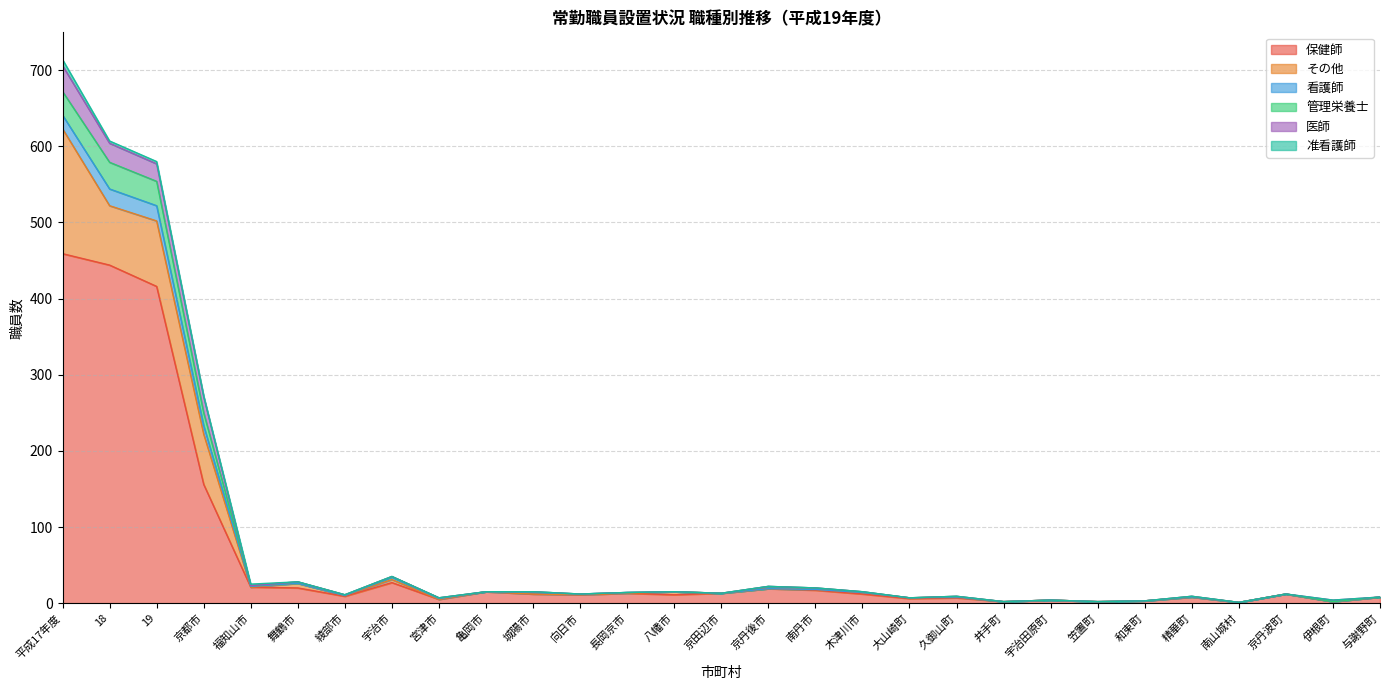

Is the value of その他 at 南丹市 greater than the value of 看護師 at 久御山町?

Yes